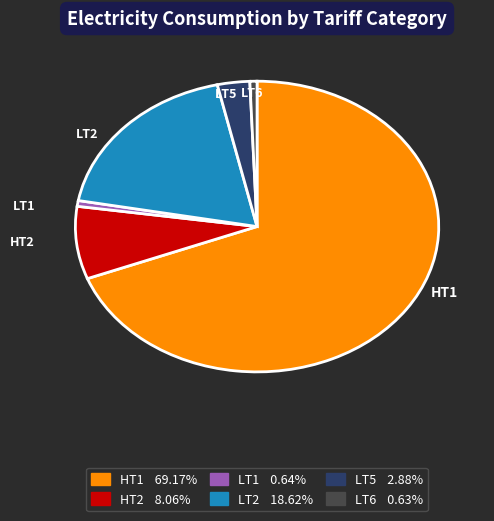

Which slice is the largest?

HT1